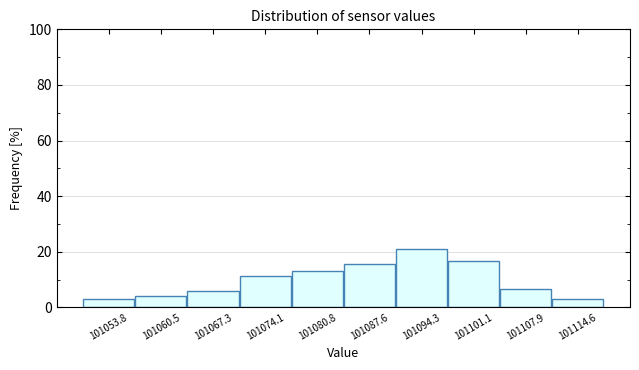

Reading left to right, transcribe this chart: for each bar, give the range it covers on the x-axis and its height. Neither the bar edges nor the heights are printed on the chart, so give them approximately, as read against the axes.

101050 to 101057: 2
101057 to 101064: 4
101064 to 101071: 6
101071 to 101077: 12
101077 to 101084: 14
101084 to 101091: 16
101091 to 101098: 20
101098 to 101104: 16
101104 to 101111: 6
101111 to 101118: 2